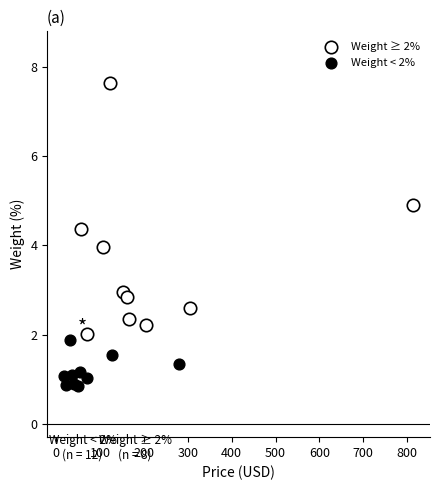

What are all the series names shown in the legend?

Weight ≥ 2%, Weight < 2%